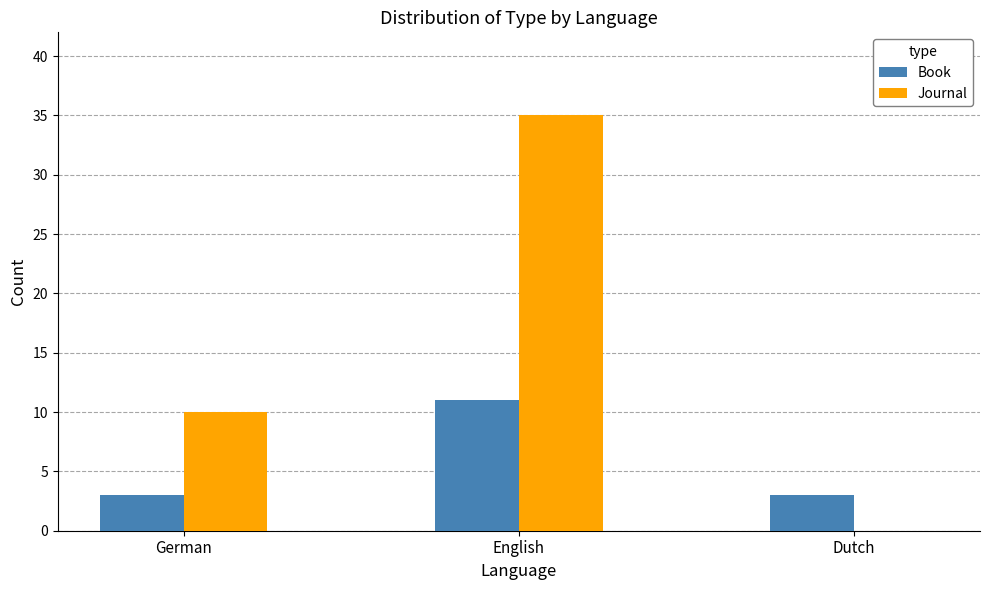

The value of Book at Dutch is 3. True or false?

True